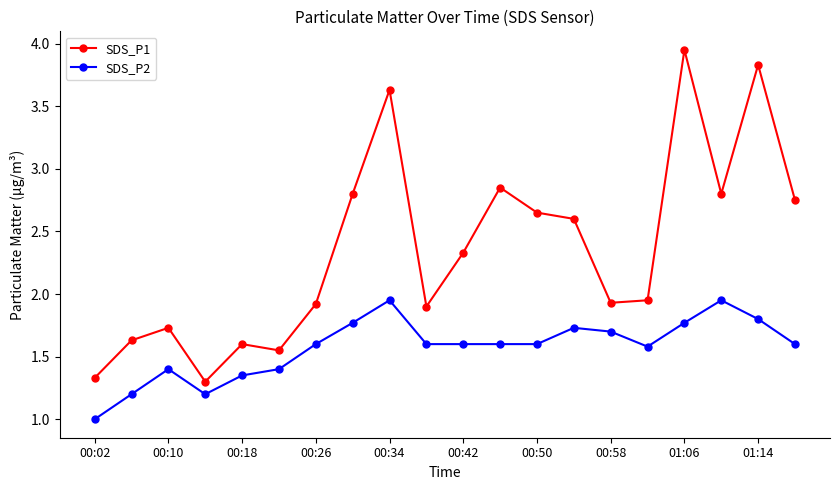

True or false: SDS_P1 and SDS_P2 cross at least once.

False